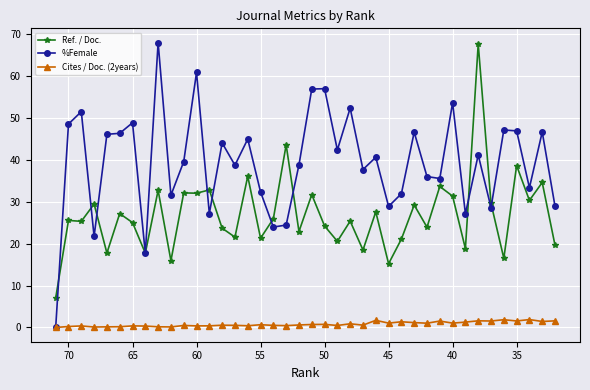

Is this an area chart (filled region under the line)?

No